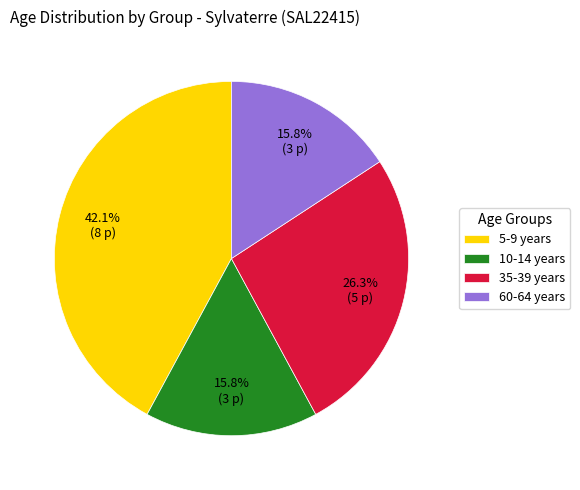

Approximately how many times larger is the value at 5-9 years compared to 60-64 years?

2.7